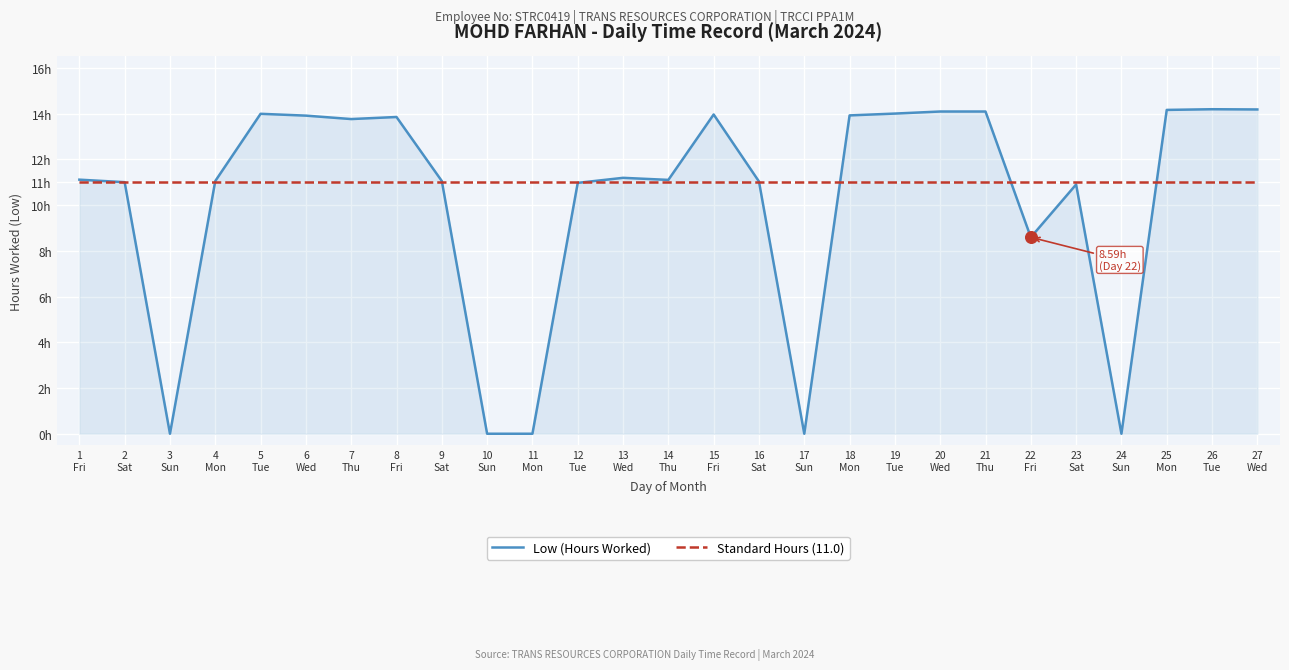

What are all the series names shown in the legend?

Low (Hours Worked), Standard Hours (11.0)